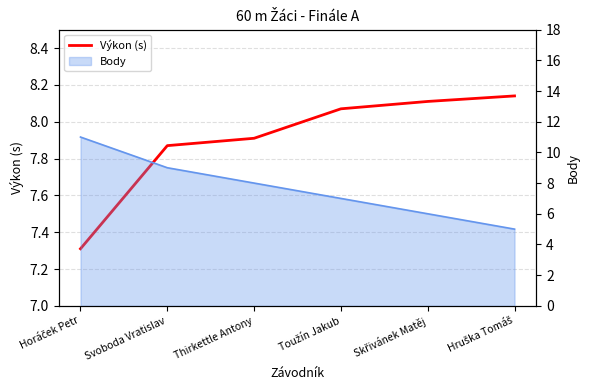

Reading right to left, transcribe all the data shown in this chart.

Hruška Tomáš=8.1	Skřivánek Matěj=8.1	Toužín Jakub=8.1	Thirkettle Antony=7.9	Svoboda Vratislav=7.9	Horáček Petr=7.3